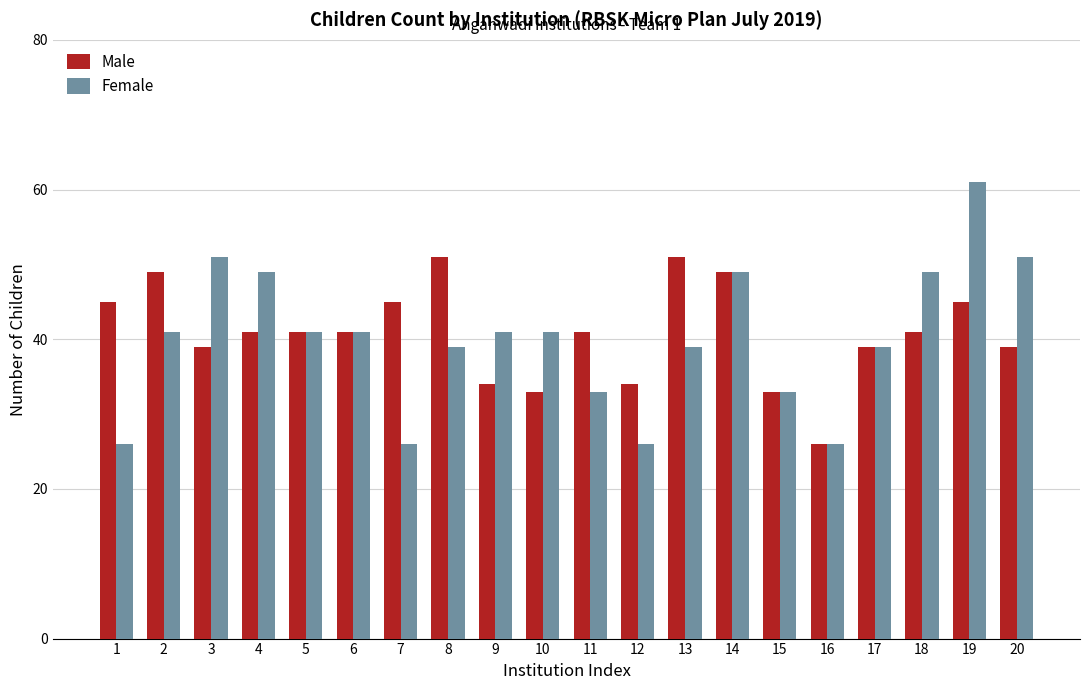

Reading left to right, list all the values displayed in this chart.

Male: 1=45	2=49	3=39	4=41	5=41	6=41	7=45	8=51	9=34	10=33	11=41	12=34	13=51	14=49	15=33	16=26	17=39	18=41	19=45	20=39
Female: 1=26	2=41	3=51	4=49	5=41	6=41	7=26	8=39	9=41	10=41	11=33	12=26	13=39	14=49	15=33	16=26	17=39	18=49	19=61	20=51